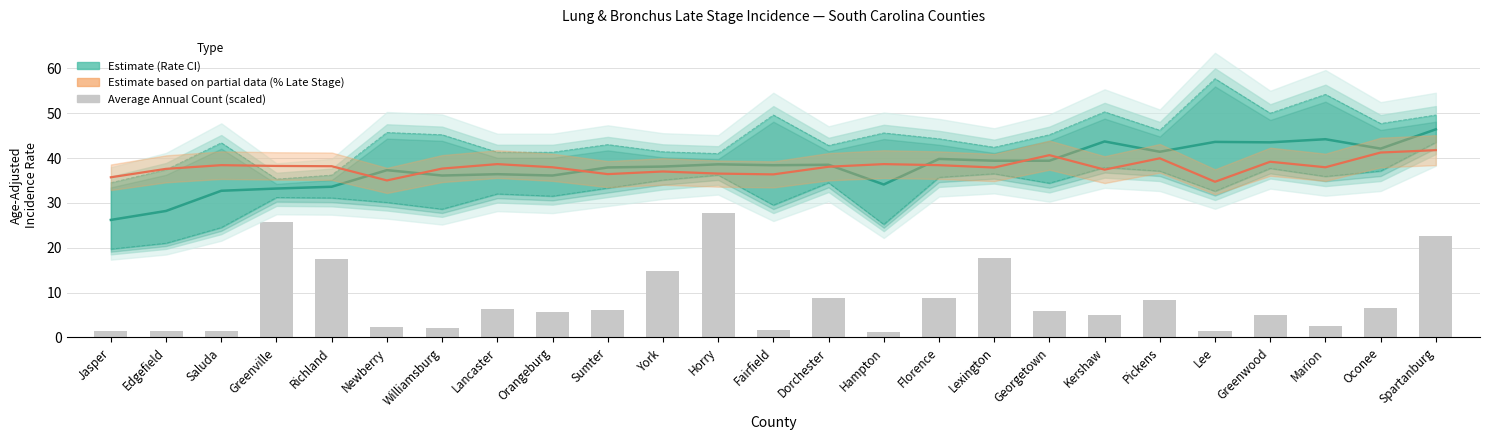

The value of Age-Adjusted Rate at Pickens is 27.4. True or false?

False